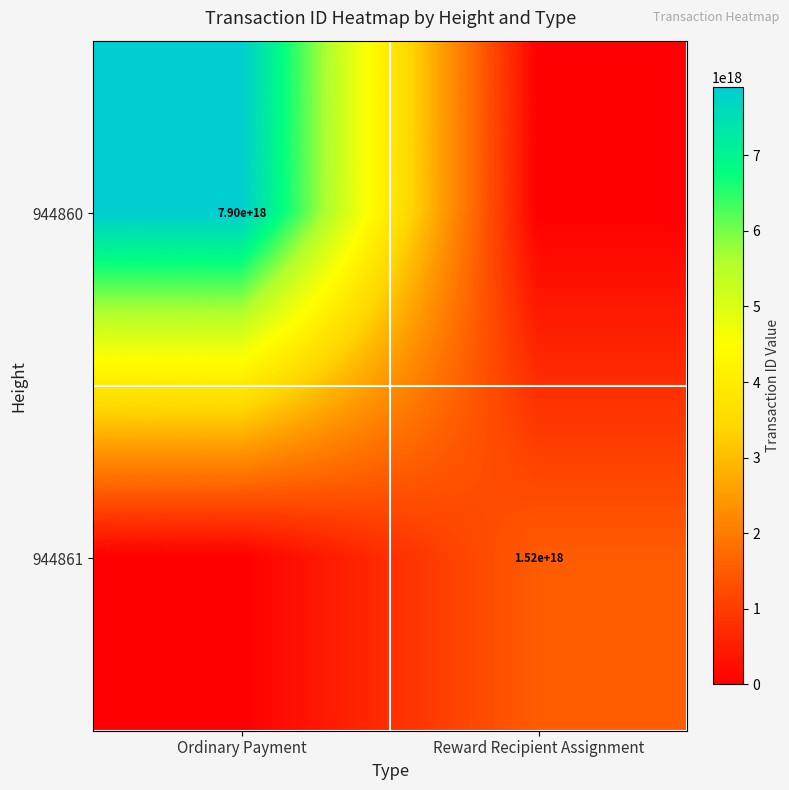

True or false: 944860 has a value of 5336939968928178176 at Ordinary Payment.

False